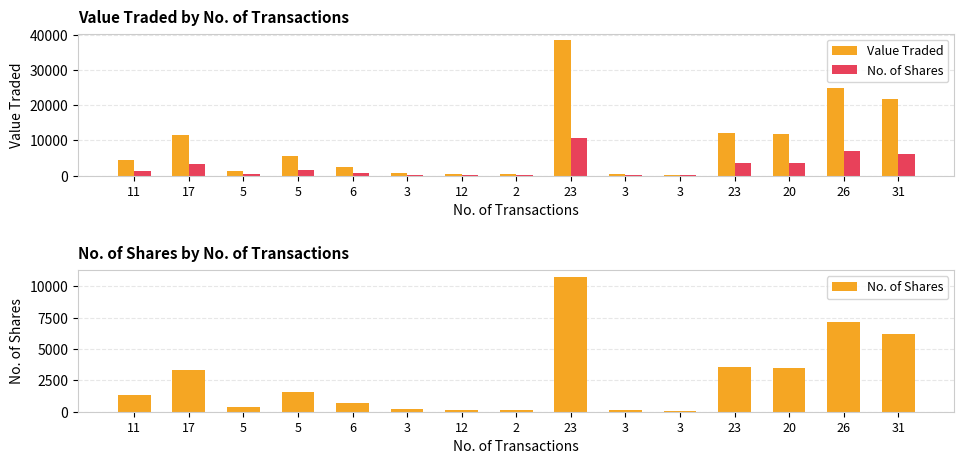

Are the bars horizontal?

No